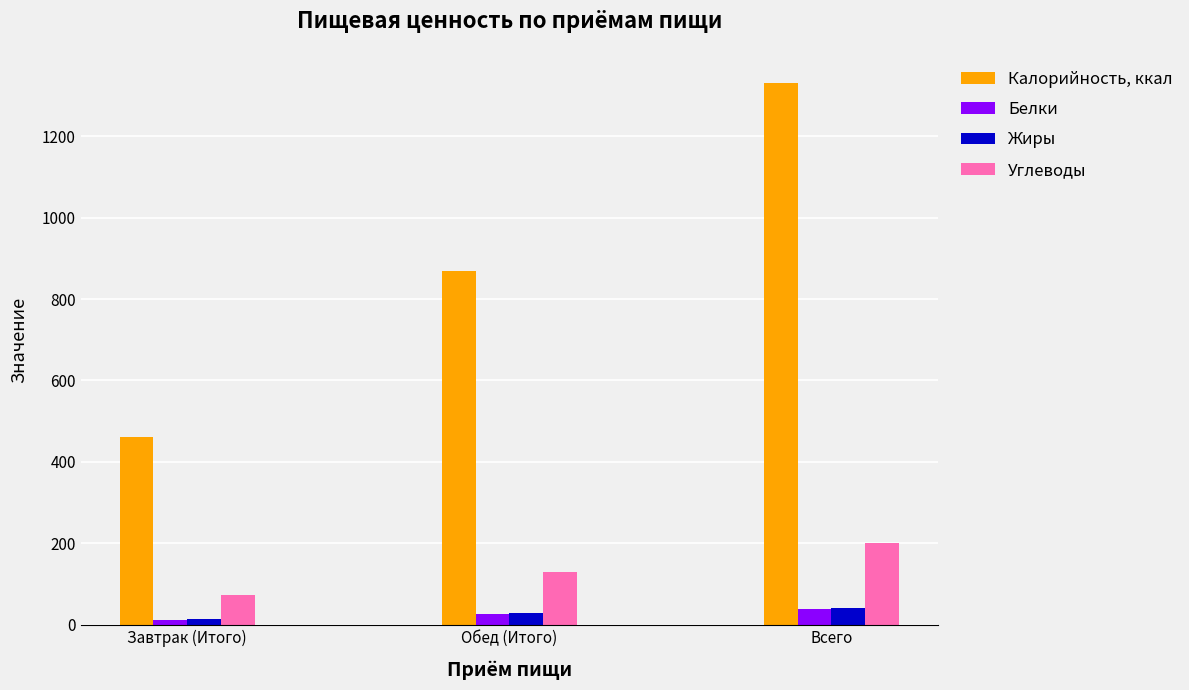

How many data points in Углеводы are less than 128?

1